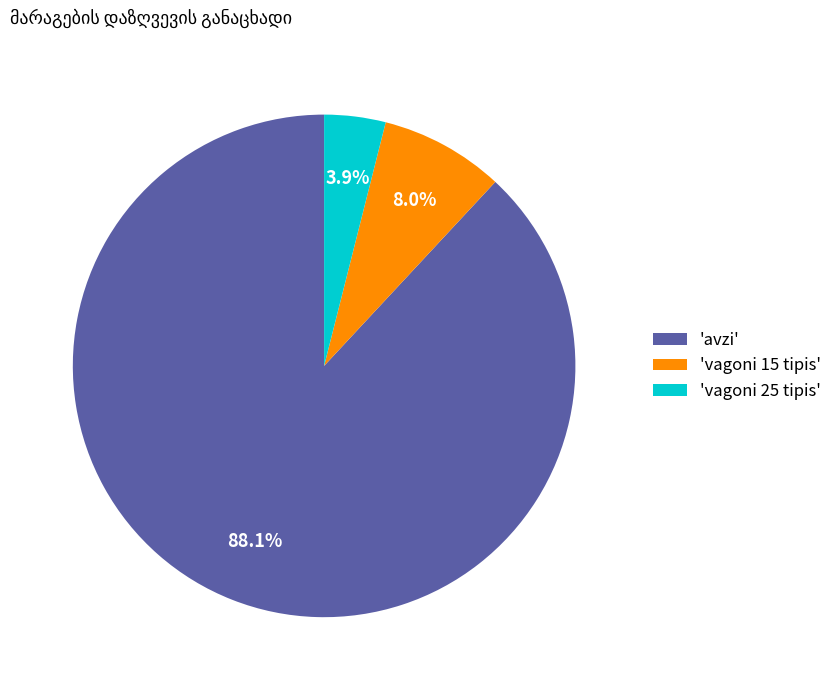

How much of the chart is everything except 'vagoni 15 tipis'?

92.0%